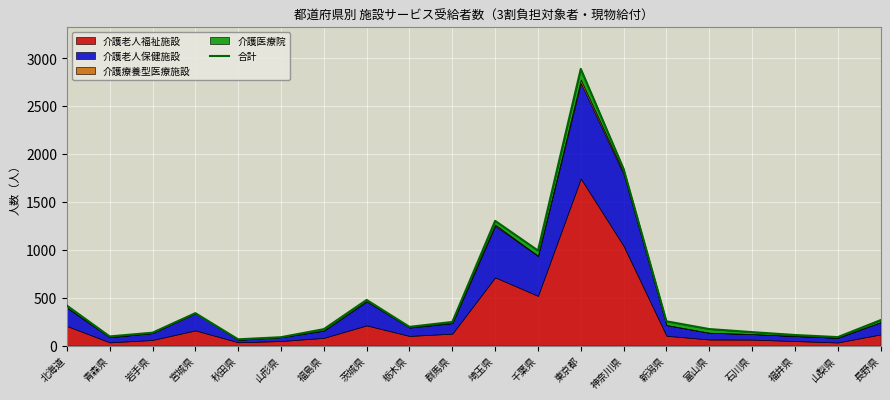

What is the difference between the maximum and minimum values?

2821